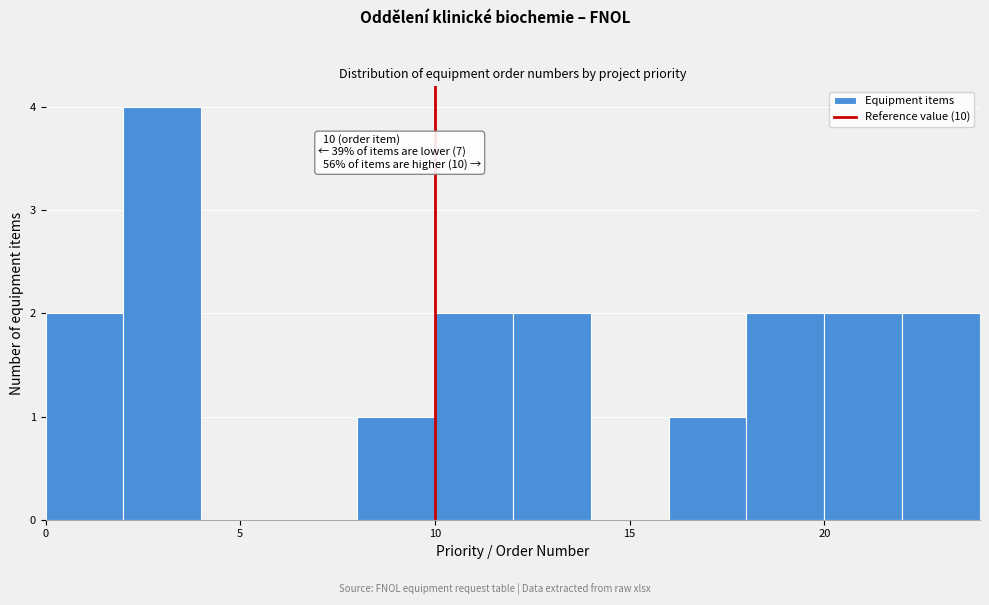

Over which range of the x-axis is the bar tallest?

2 to 4